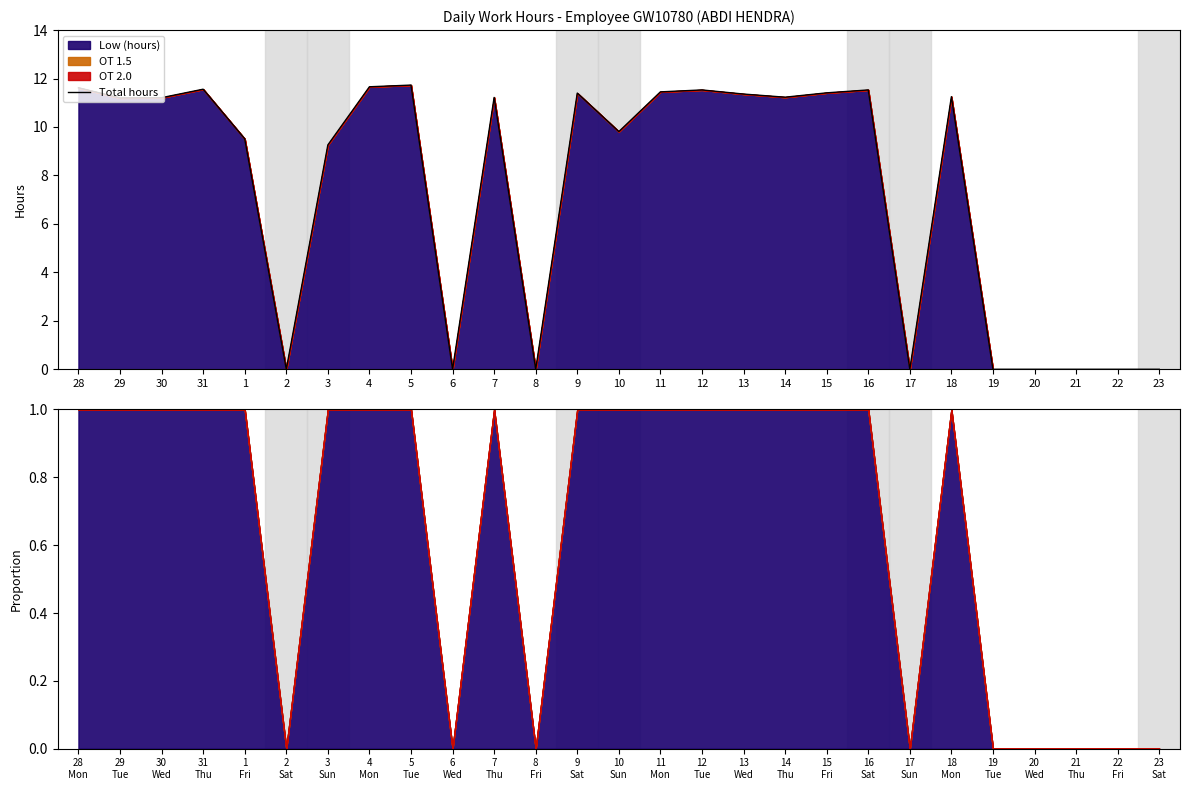

What is the label of the 26th point from the left?

22